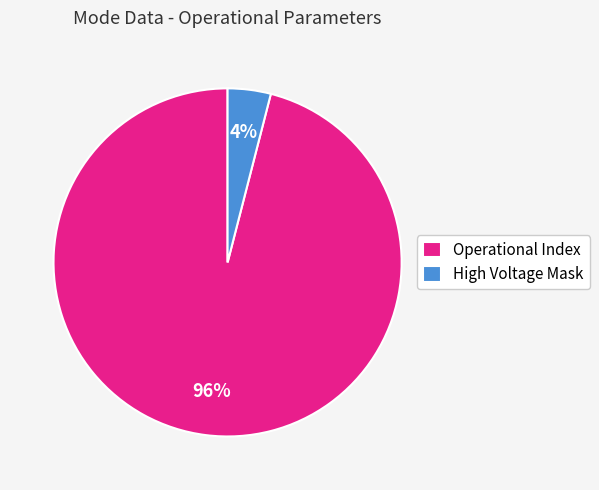

Which category has the smallest portion of the pie?

High Voltage Mask